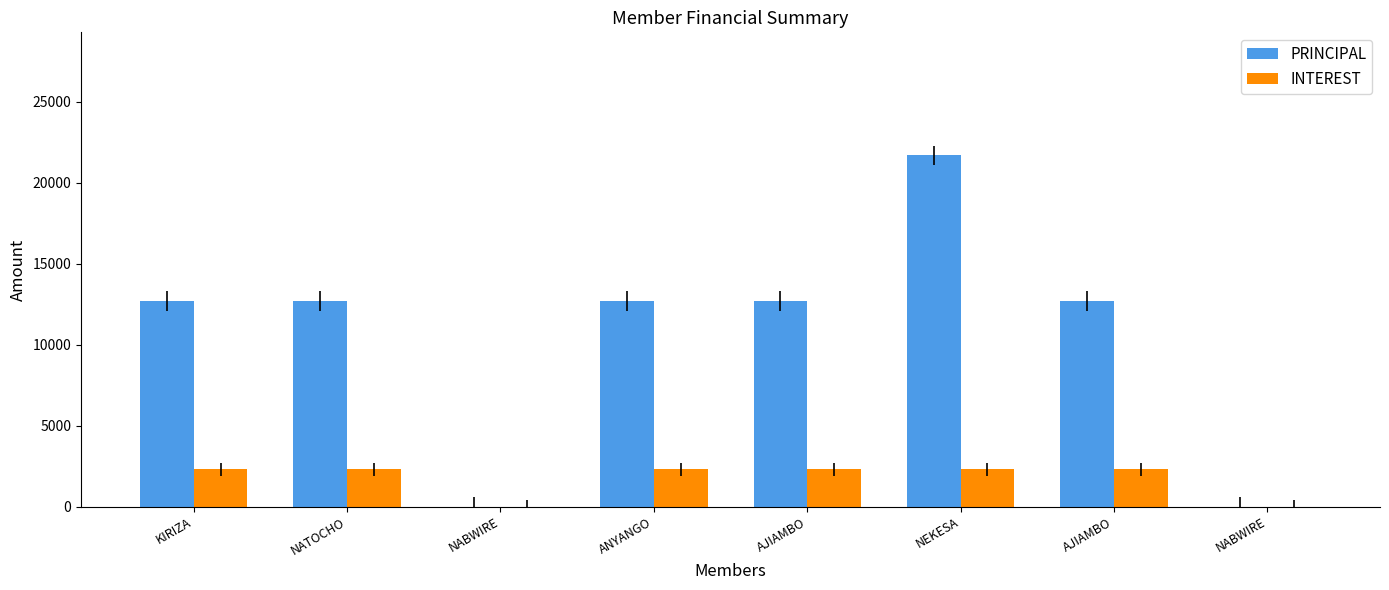

Rank the series at NABWIRE from lowest to highest value.

PRINCIPAL, INTEREST